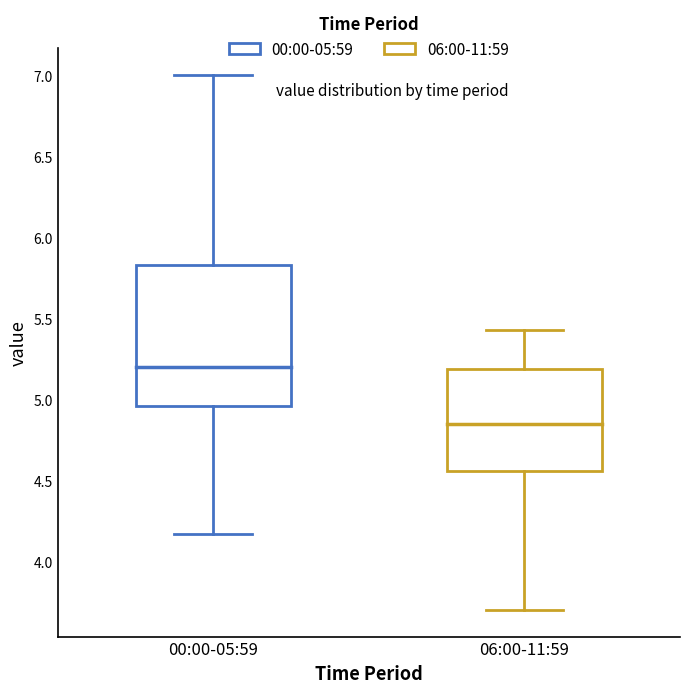

Where is the upper edge of the box for 00:00-05:59 on the y-axis? The values are not printed on the chart, so give them approximately, as read against the axis.

5.85